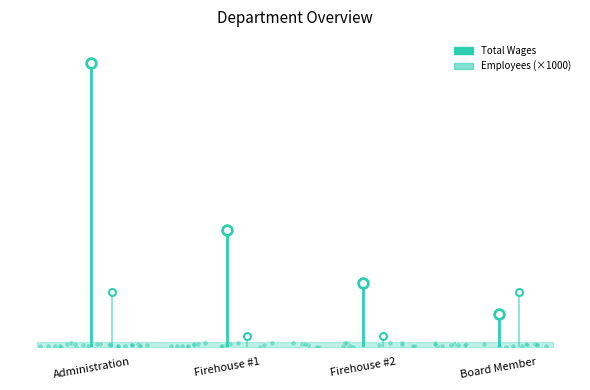

What is the total value across all series at Board Member?

2955